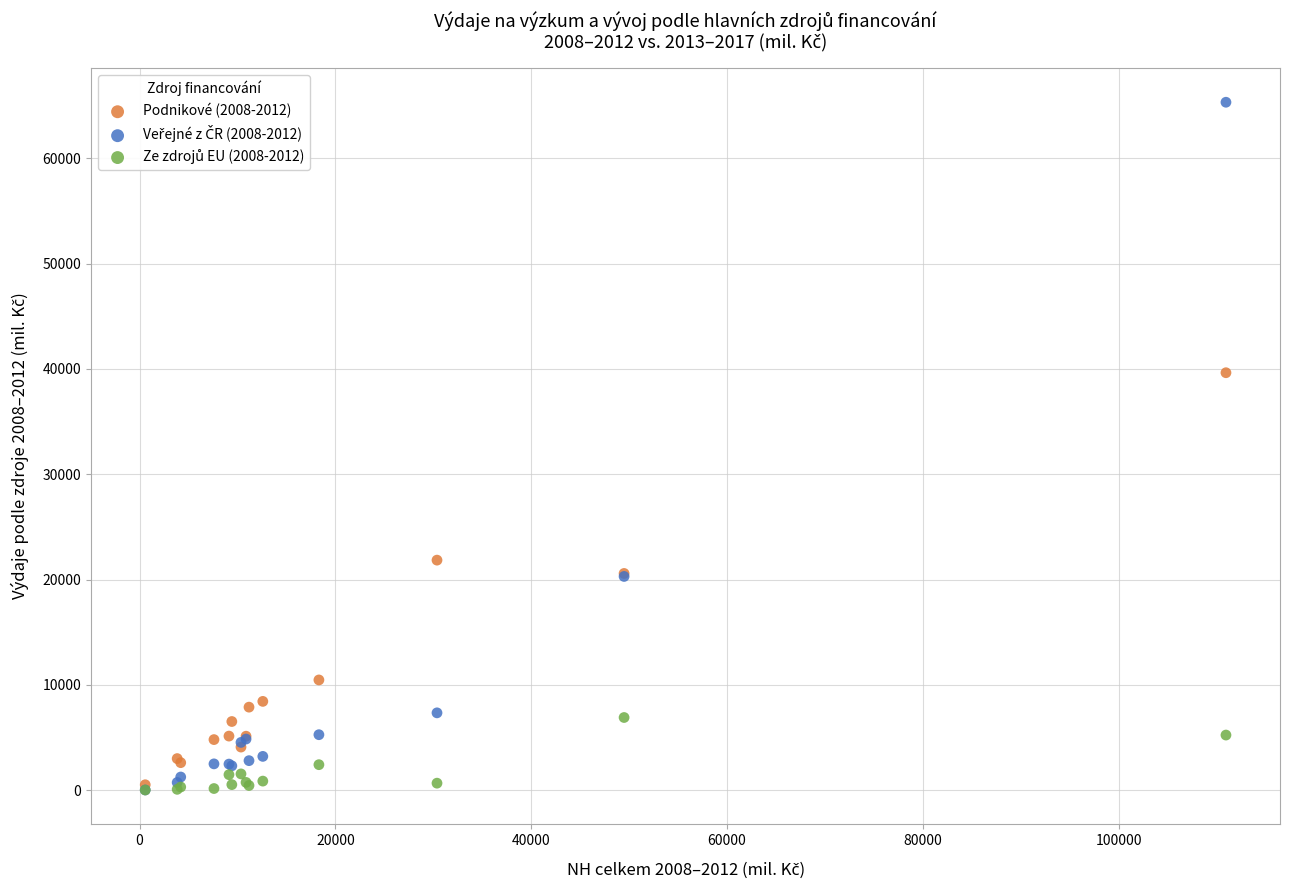

Across all series, what Y value is closest to 32666?

39633.4